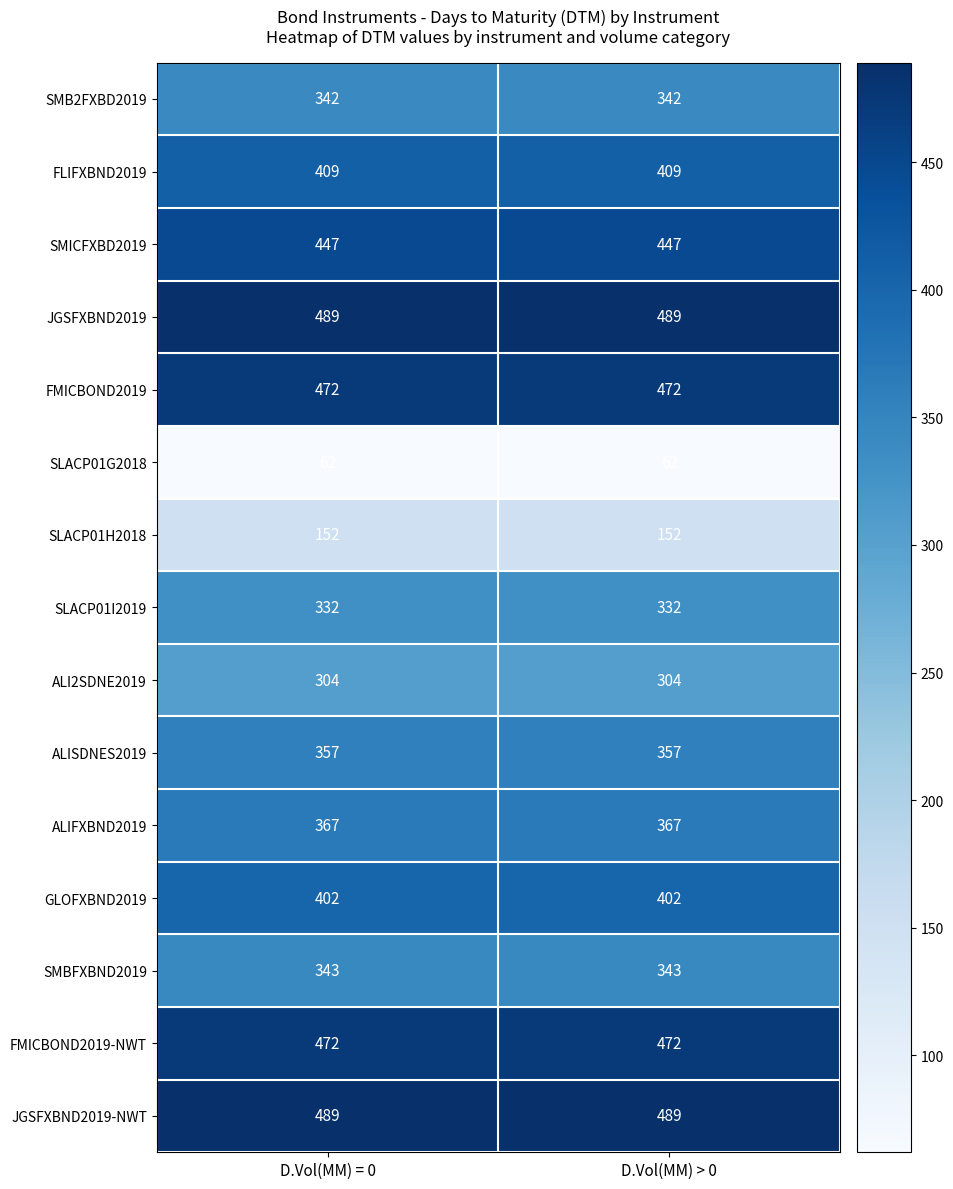

What is the maximum value for SMB2FXBD2019?

342